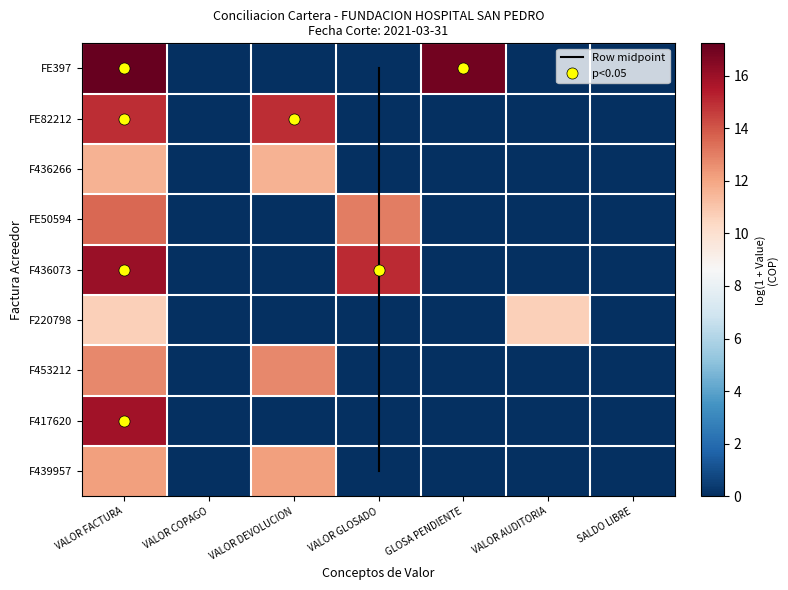

How many data points in FE397 are above 0?

2